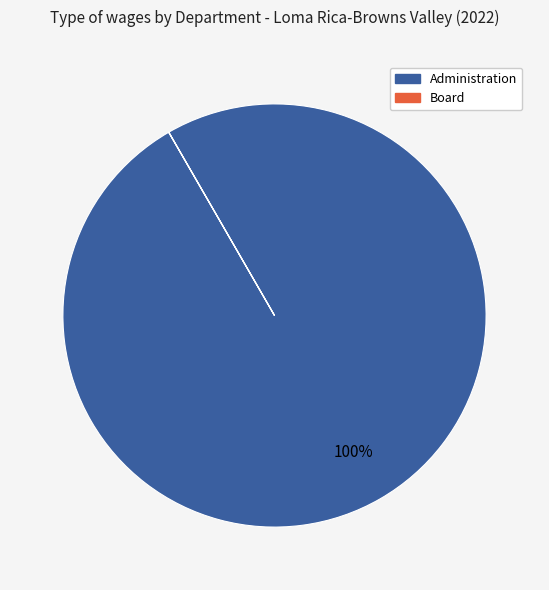

To the nearest percent, what is the average slice percentage?

50%